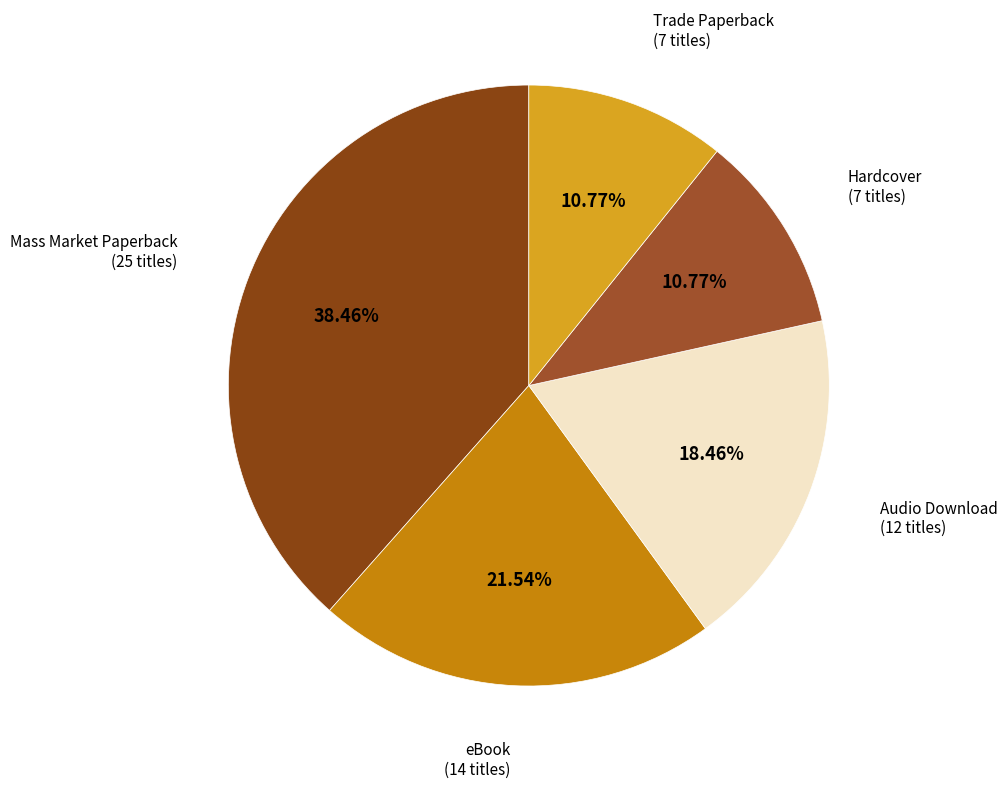

Which category has the biggest portion of the pie?

Mass Market Paperback